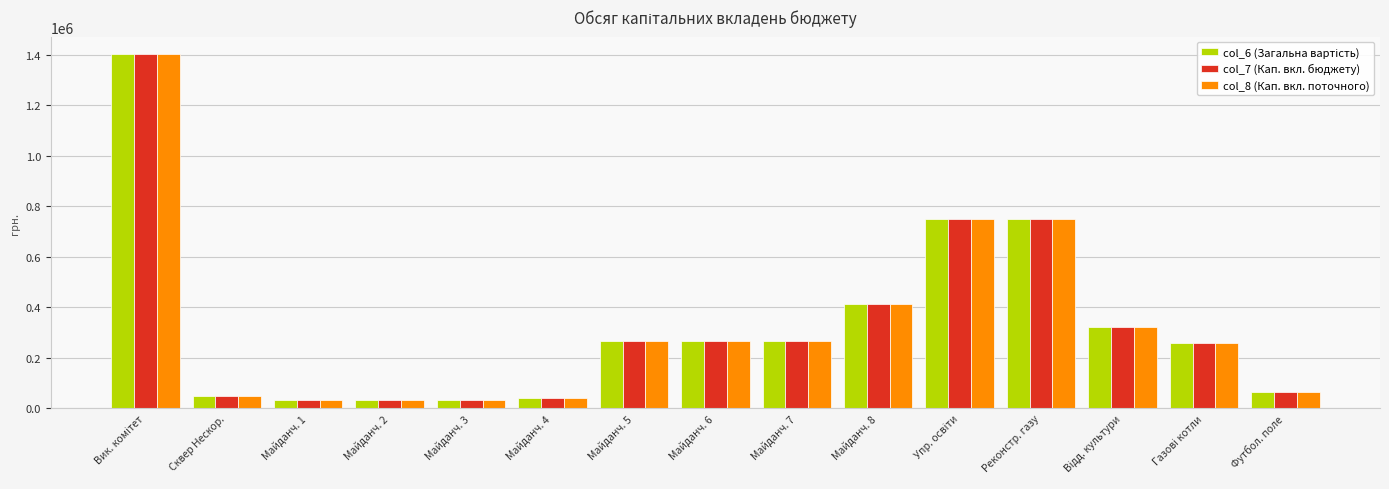

What is the total value across all series at Футбол. поле?

193065